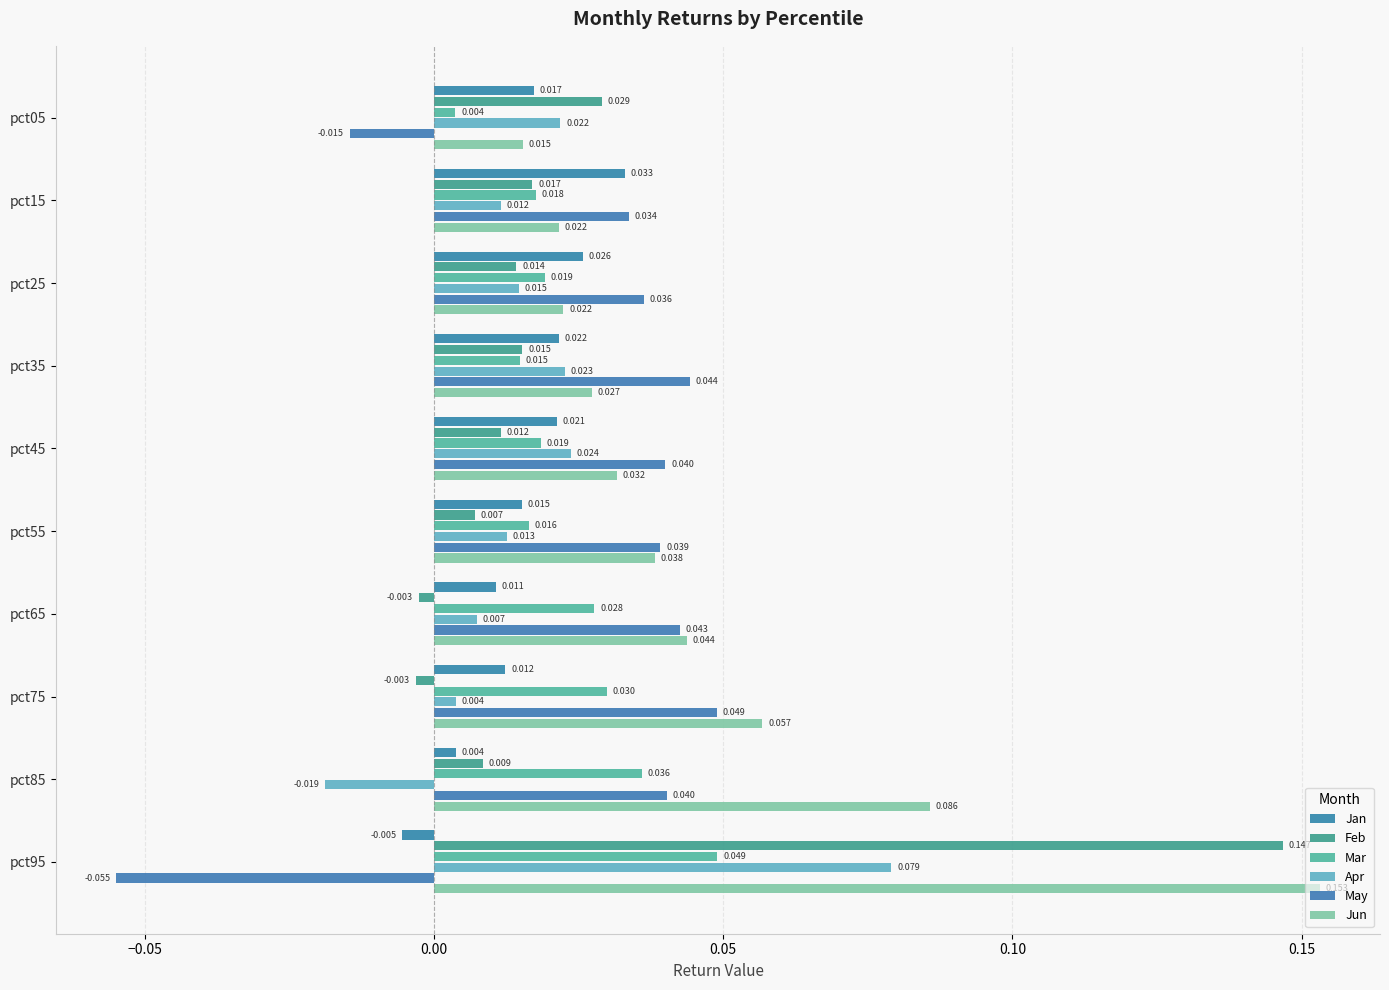

How many negative values does the Jan series have?

1